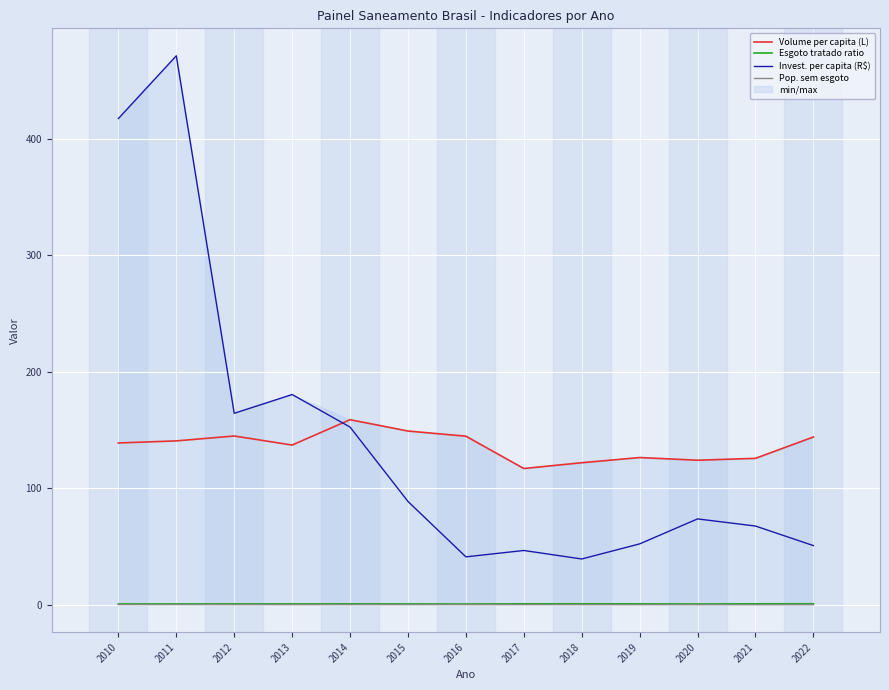

Which category has the highest value in the Esgoto tratado ratio series?

2022